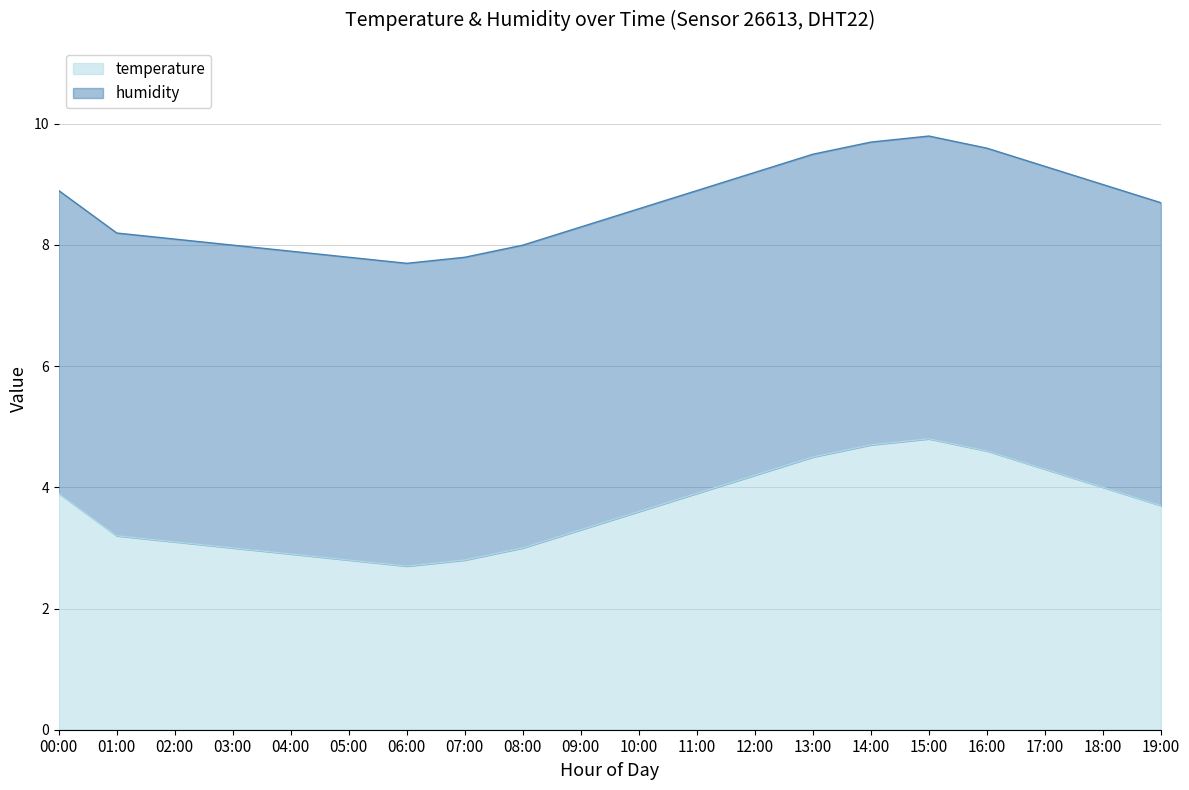

True or false: the data has more than 0 interior local peaks.

True